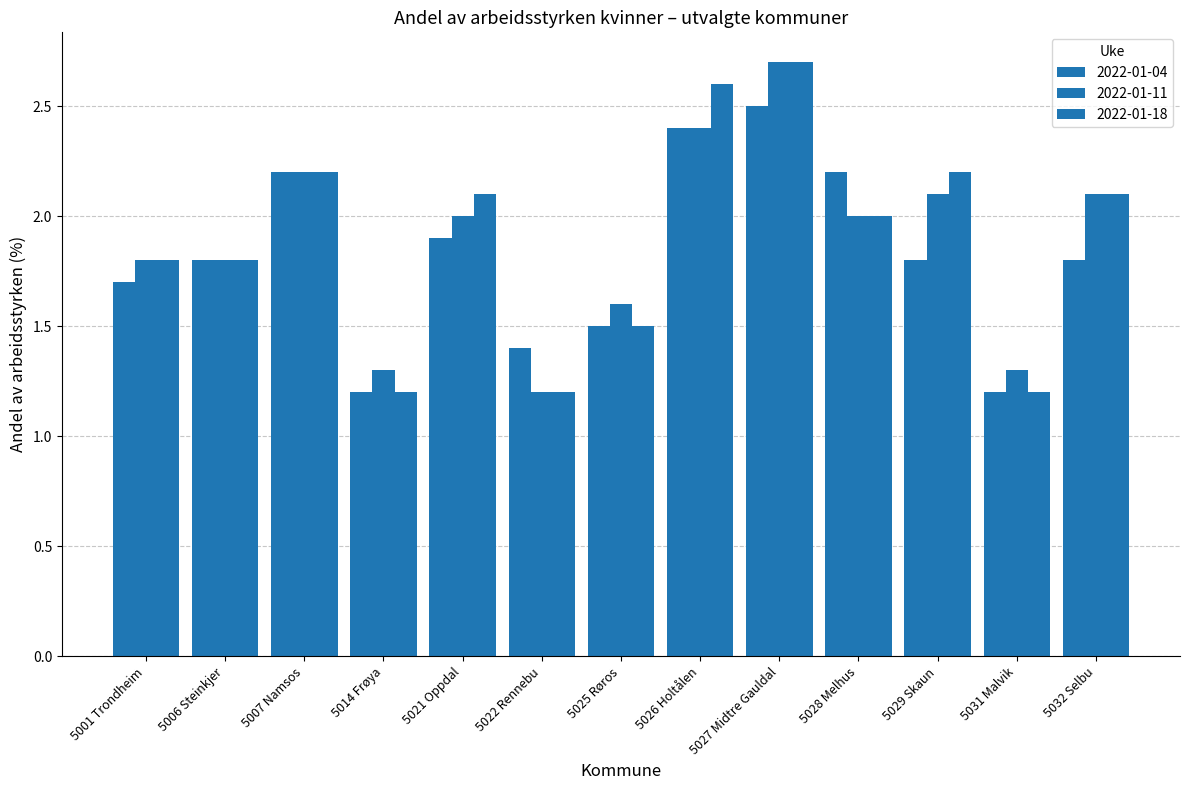

At which category is the sum across all series the highest?

5027 Midtre Gauldal